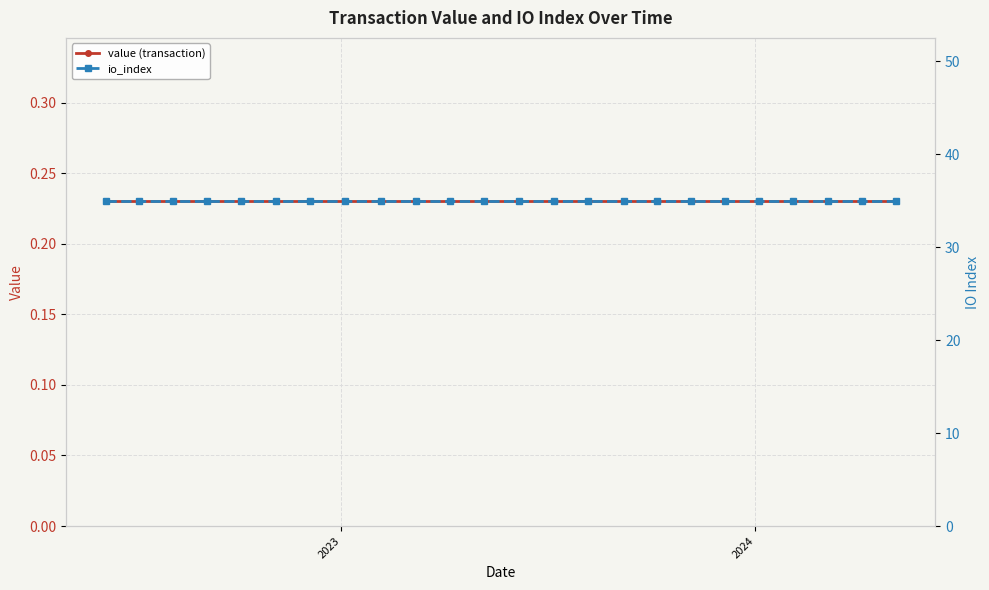

What is the sum of all value (transaction) values?

5.5